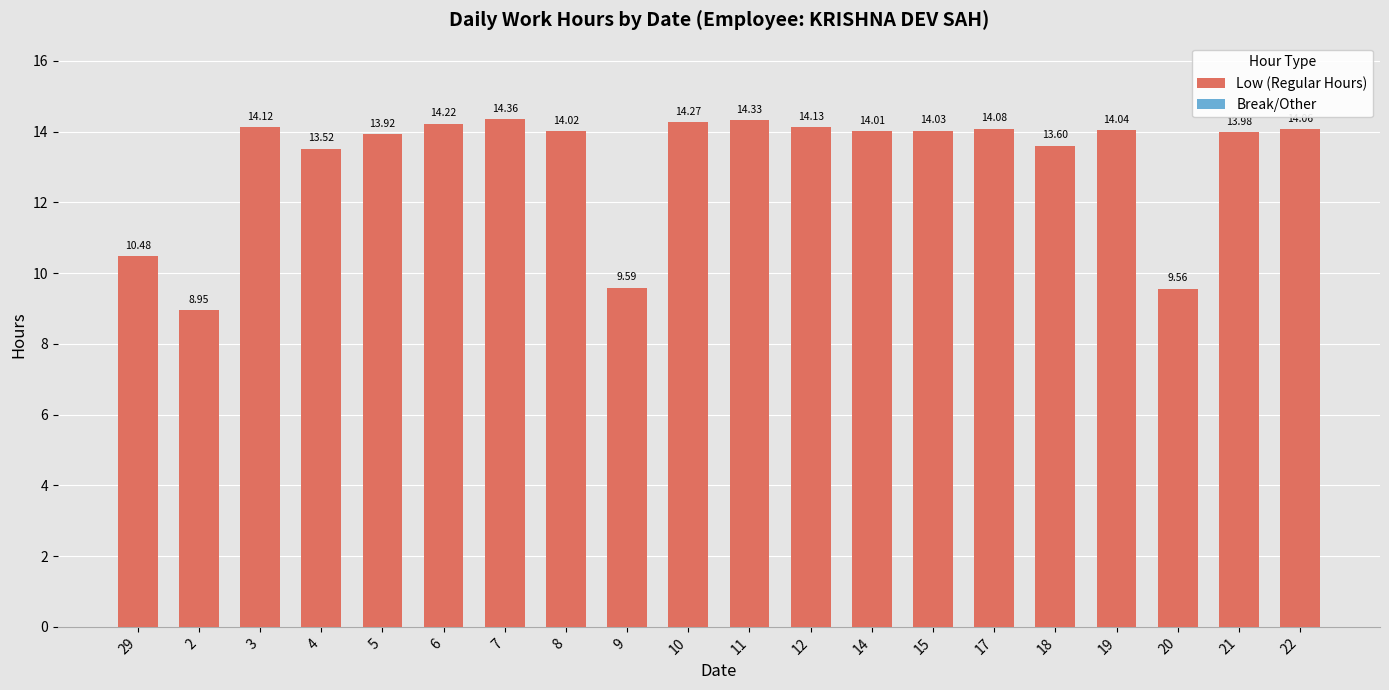

What is the sum of the Low (Regular Hours) values at 2 and 3?

23.1